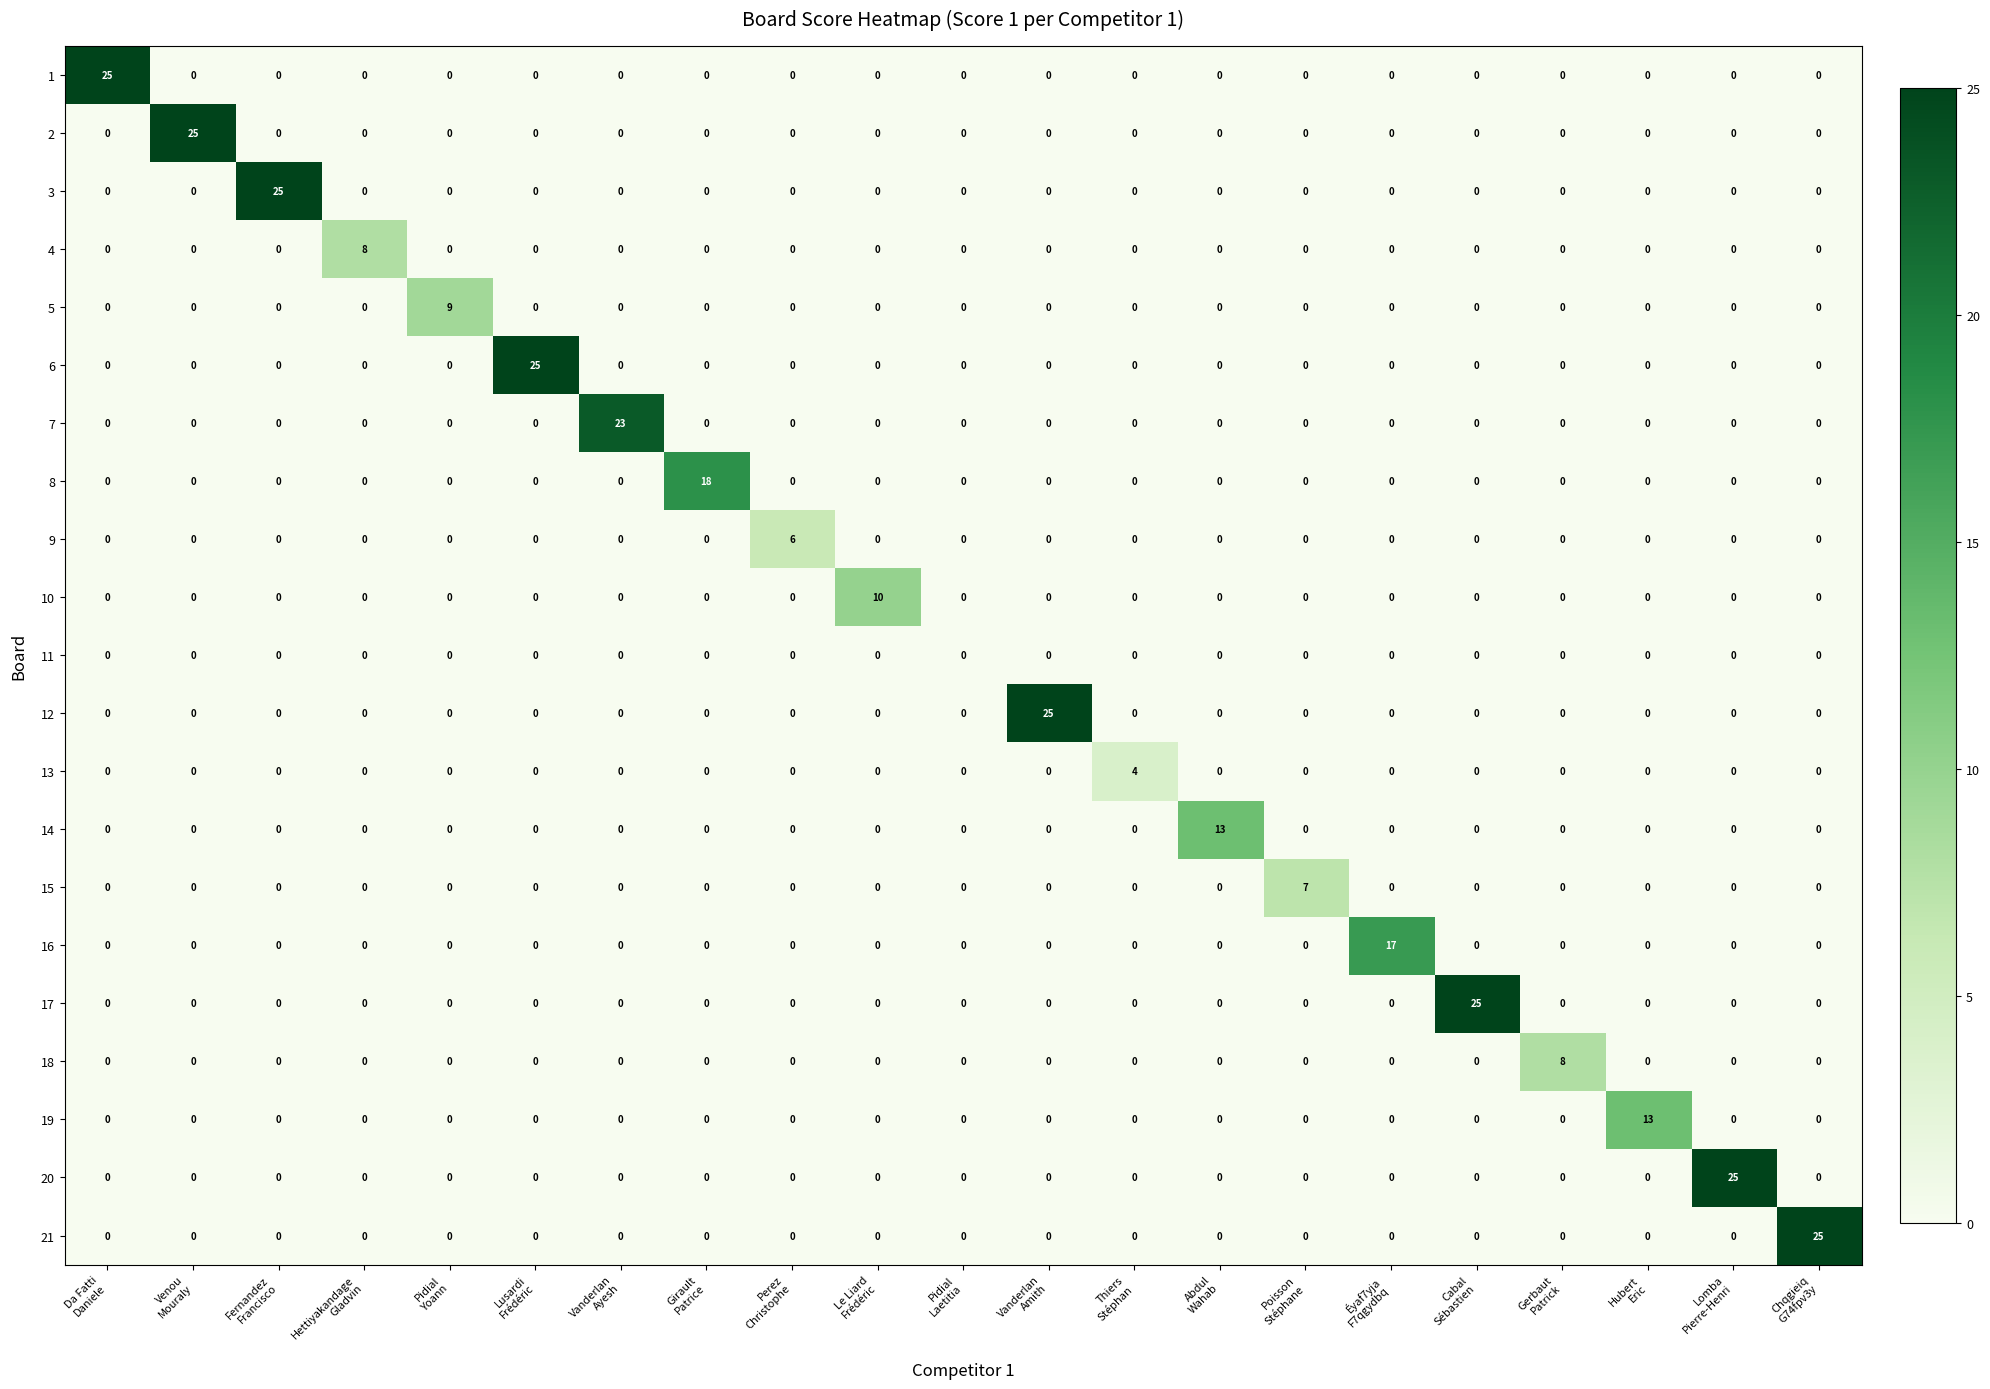

At how many categories does at least one series exceed 22?

9